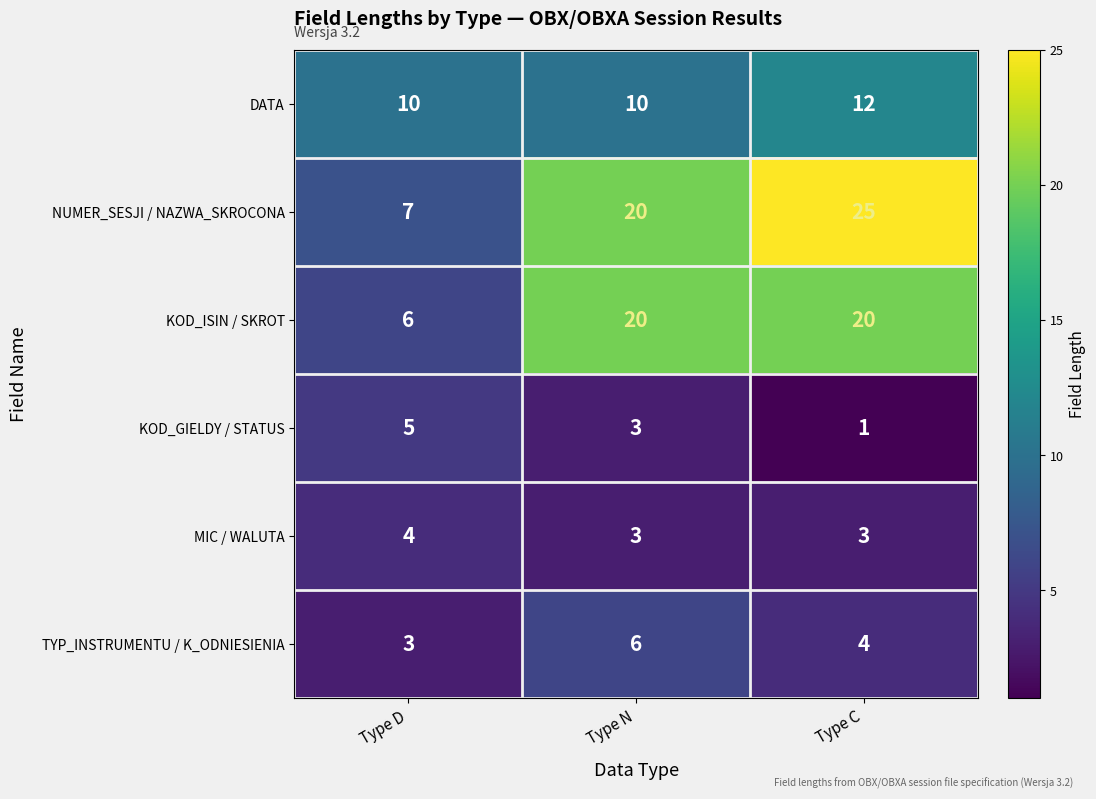

How many data points does each series have?

3